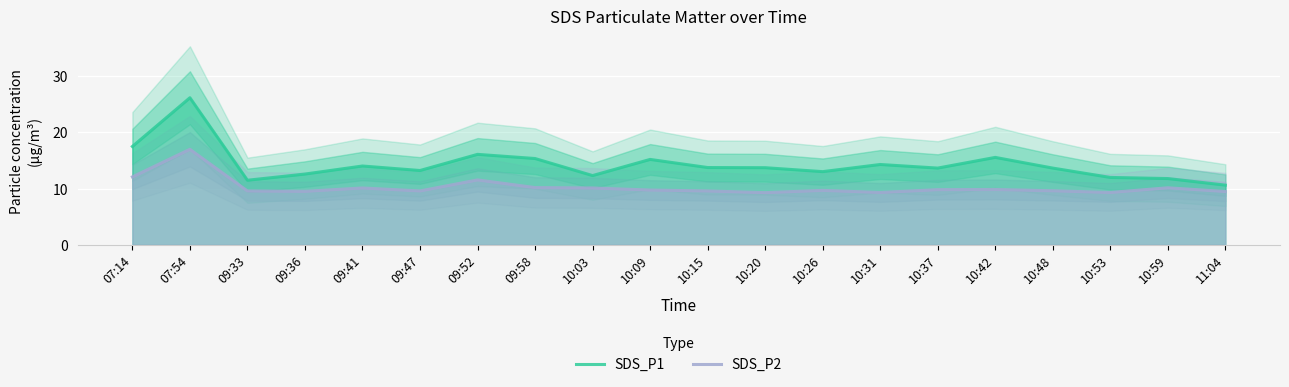

What are all the series names shown in the legend?

SDS_P1, SDS_P2